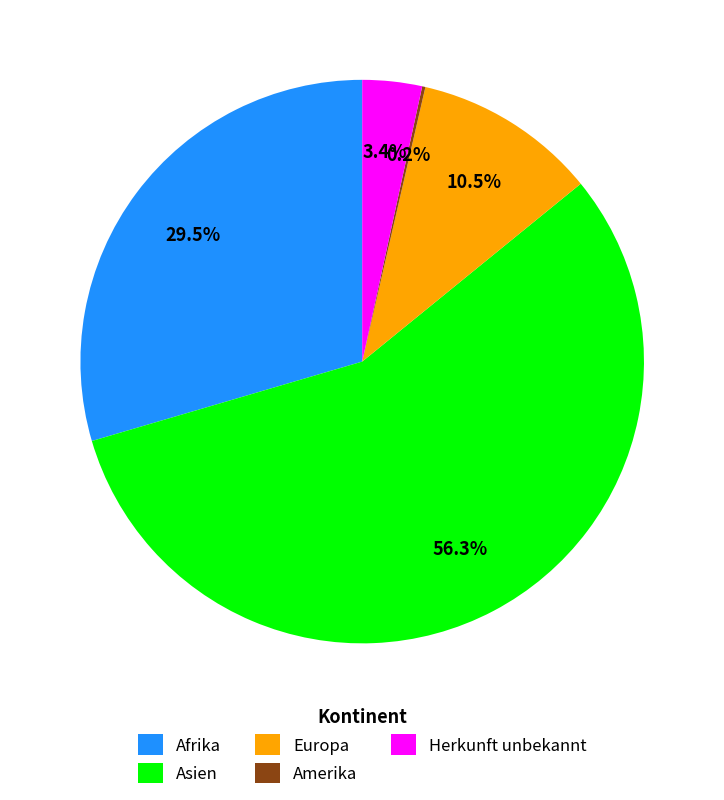

To the nearest percent, what is the average slice percentage?

20%